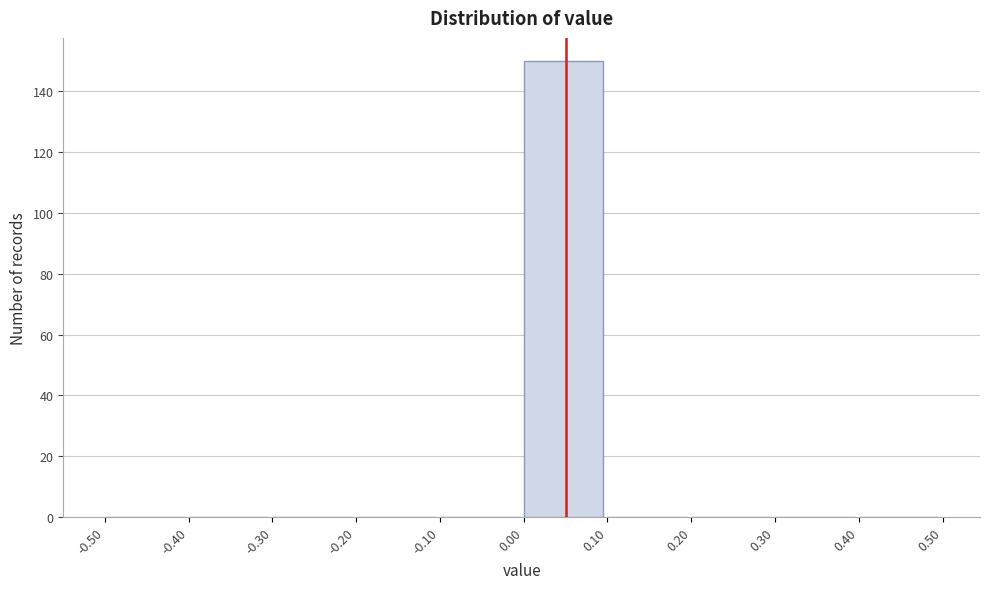

Reading left to right, transcribe this chart: for each bar, give the range it covers on the x-axis and its height. The values are not printed on the chart, so give them approximately, as read against the axis.

-0.50 to -0.40: 0
-0.40 to -0.30: 0
-0.30 to -0.20: 0
-0.20 to -0.10: 0
-0.10 to 0.00: 0
0.00 to 0.10: 150
0.10 to 0.20: 0
0.20 to 0.30: 0
0.30 to 0.40: 0
0.40 to 0.50: 0